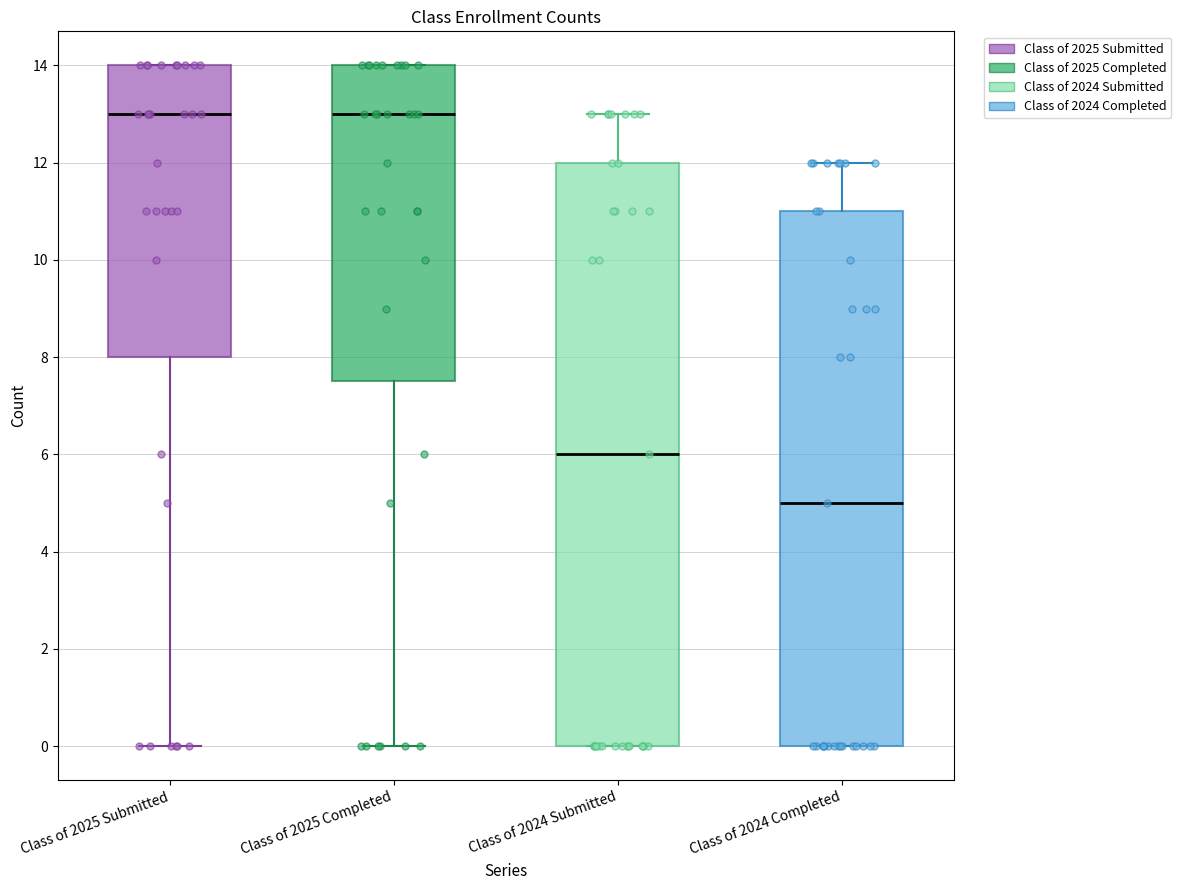

Reading left to right, transcribe this box plot: for each box, give where its median line is, the range the box spans, and where its two whiskers end, as read against the y-axis. The values are not printed on the chart, so give them approximately, as read against the axis.

Class of 2025 Submitted: median 13.0, box 8.0 to 14.0, whiskers 0.0 to 14.0
Class of 2025 Completed: median 13.0, box 7.6 to 14.0, whiskers 0.0 to 14.0
Class of 2024 Submitted: median 6.0, box 0.0 to 12.0, whiskers 0.0 to 13.0
Class of 2024 Completed: median 5.0, box 0.0 to 11.0, whiskers 0.0 to 12.0